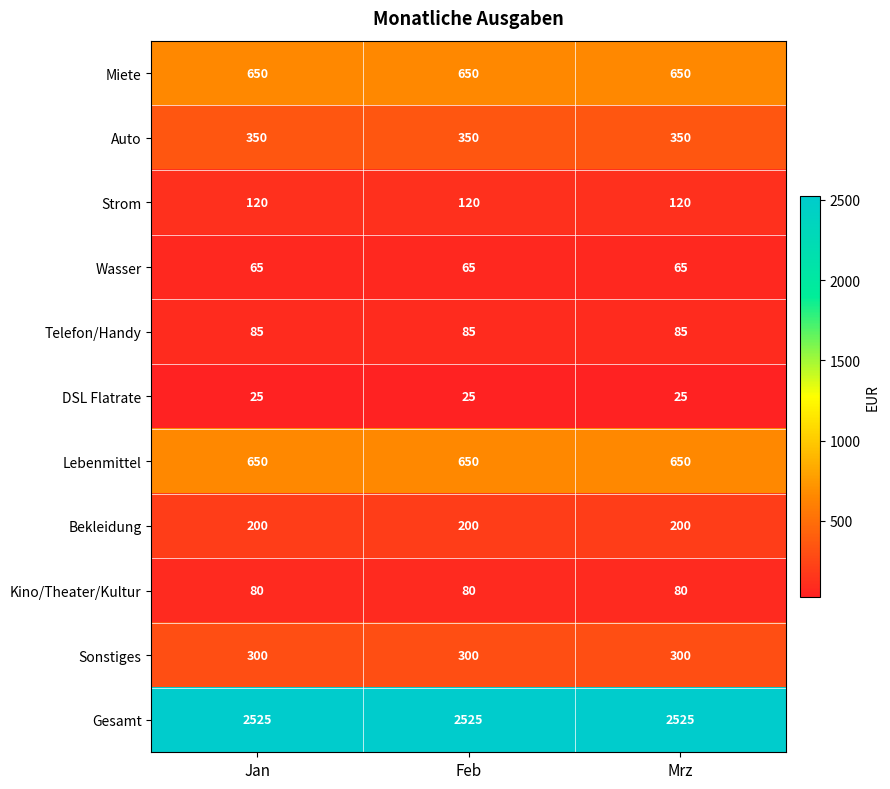

What is the greatest value displayed?

2525